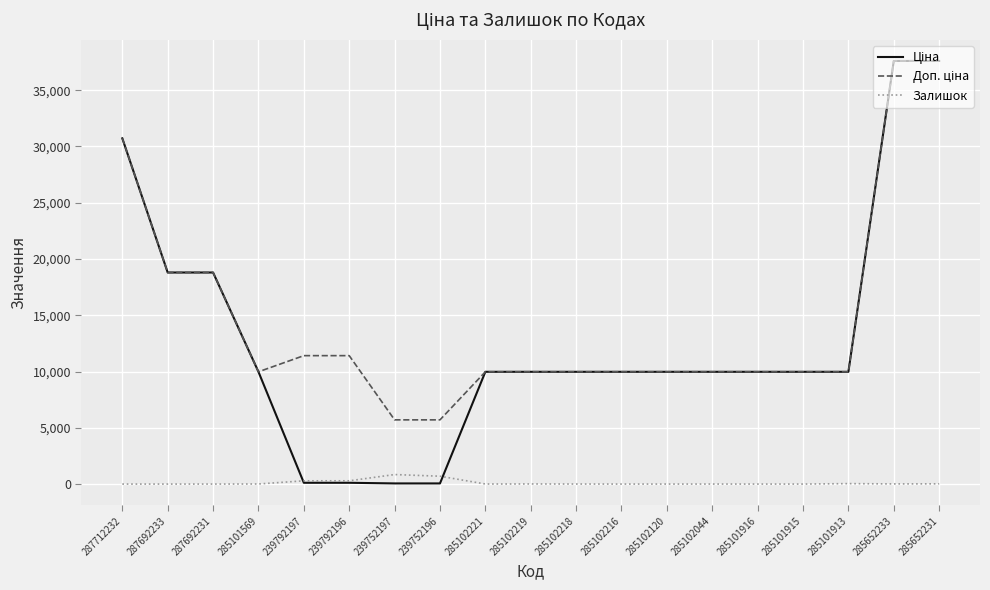

What is the difference between the highest and lowest values at 285102120?

9975.0